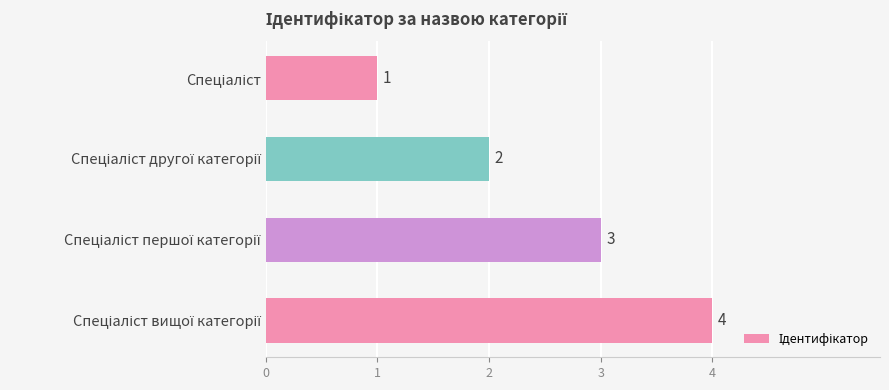

How many series are shown in this chart?

1